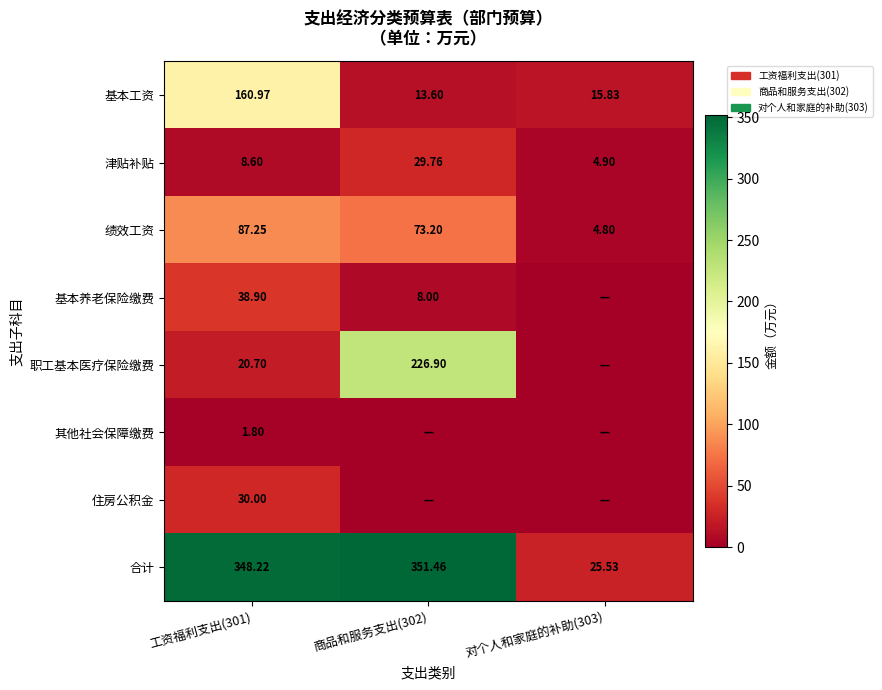

Rank the series by their maximum value, from highest to lowest.

合计, 职工基本医疗保险缴费, 基本工资, 绩效工资, 基本养老保险缴费, 住房公积金, 津贴补贴, 其他社会保障缴费